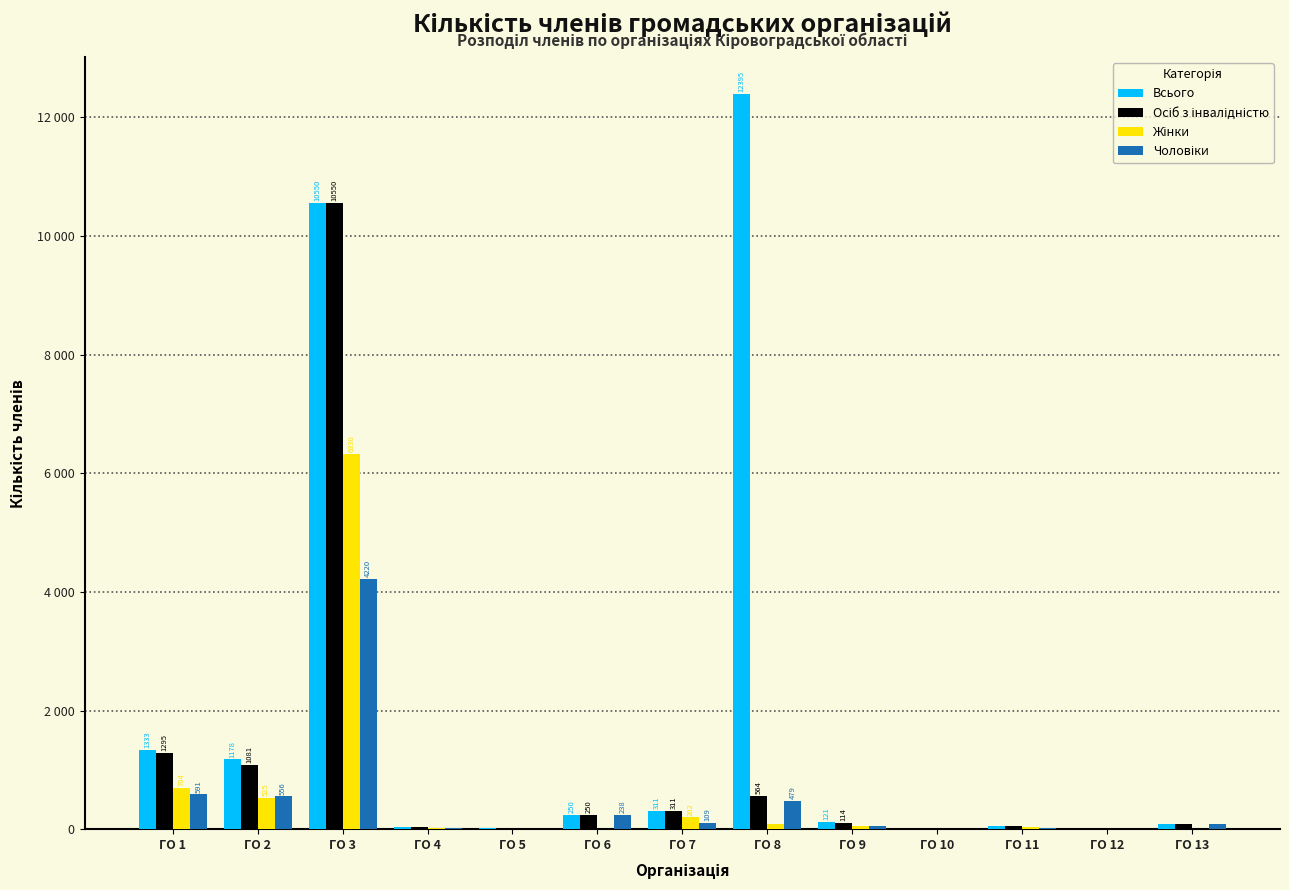

Does the chart contain stacked bars?

No